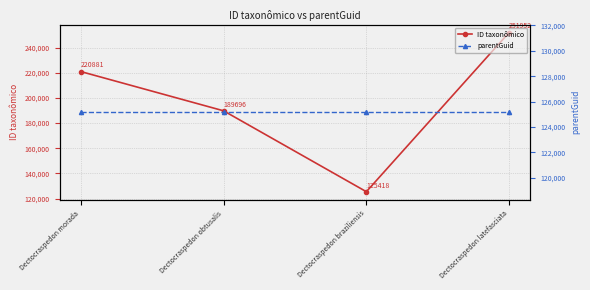

What is the greatest value displayed?

251952